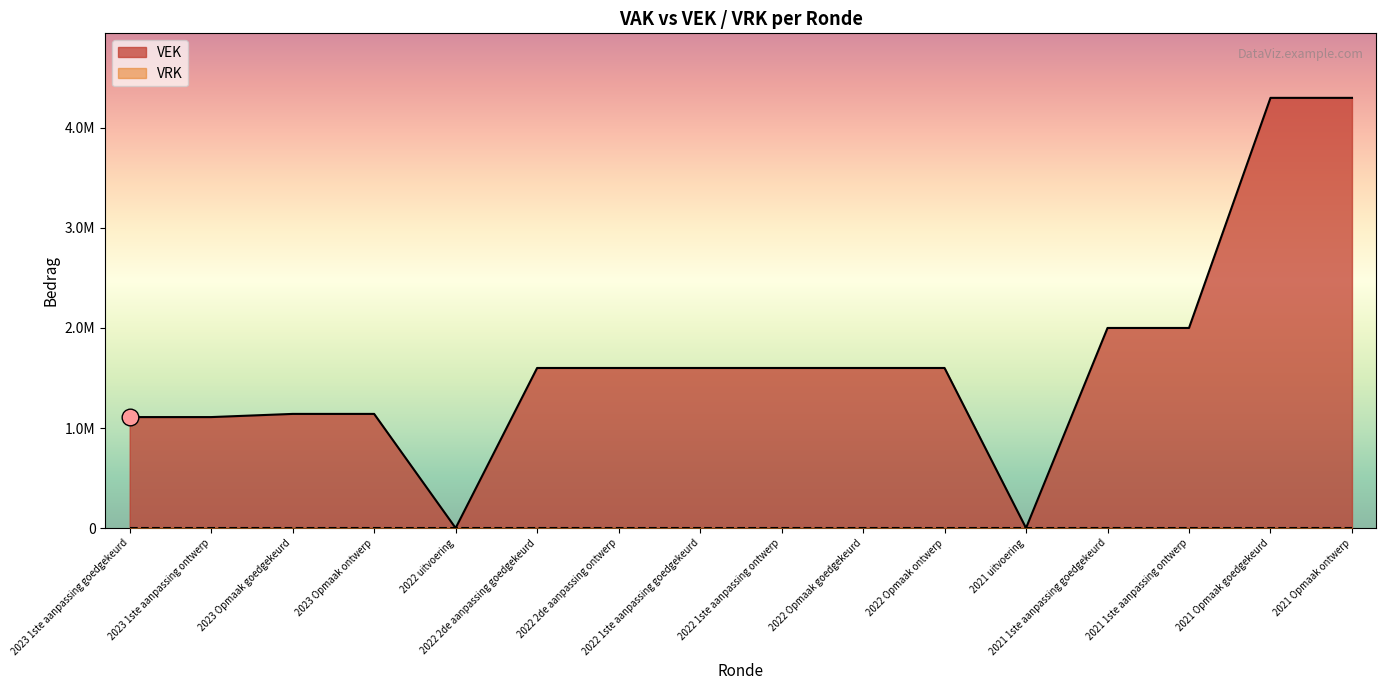

Which category has the highest value in the VEK series?

2021 Opmaak ontwerp